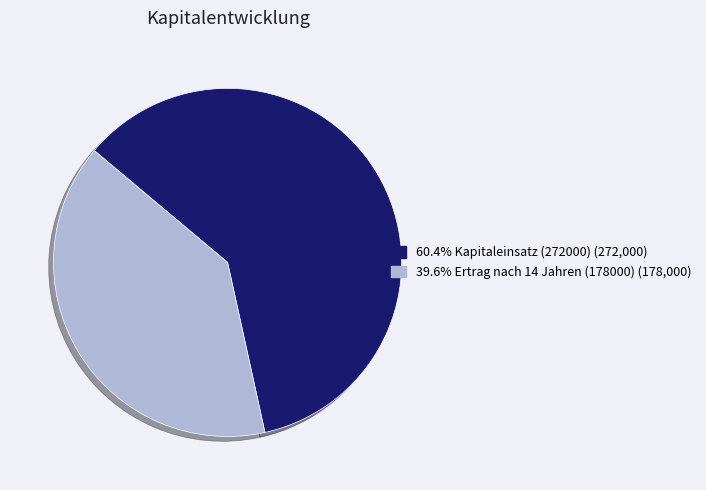

What is the ratio of the value at 60.4% Kapitaleinsatz (272000) (272,000) to the value at 39.6% Ertrag nach 14 Jahren (178000) (178,000)?

1.5